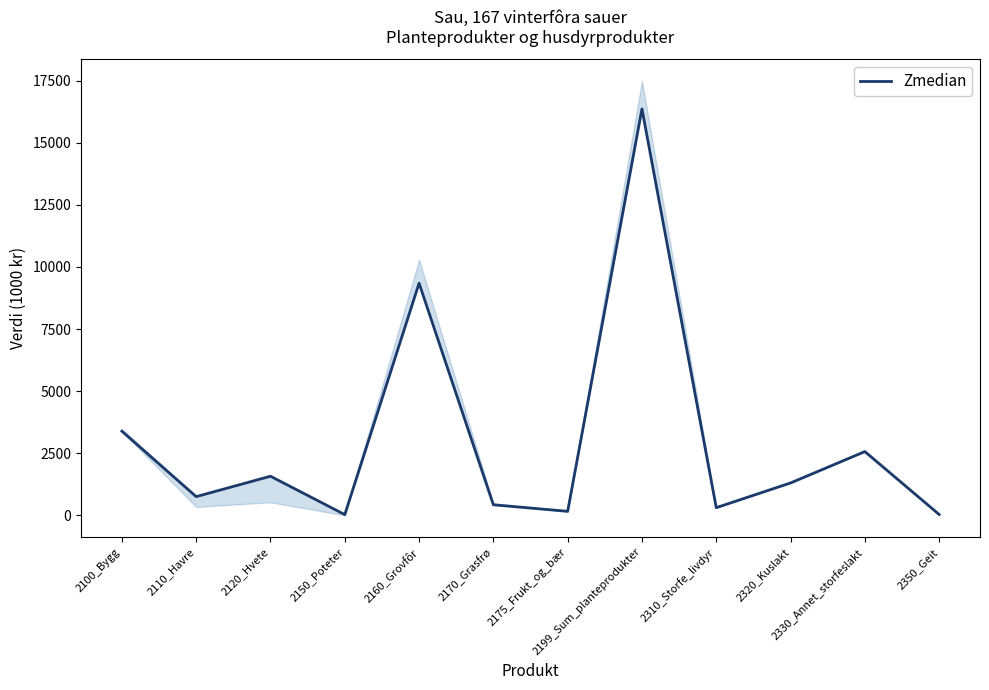

Reading left to right, extract all data points from this chart.

2100_Bygg=3387	2110_Havre=753	2120_Hvete=1574	2150_Poteter=30	2160_Grovfôr=9345	2170_Grasfrø=425	2175_Frukt_og_bær=161	2199_Sum_planteprodukter=16363	2310_Storfe_livdyr=309	2320_Kuslakt=1303	2330_Annet_storfeslakt=2566	2350_Geit=35